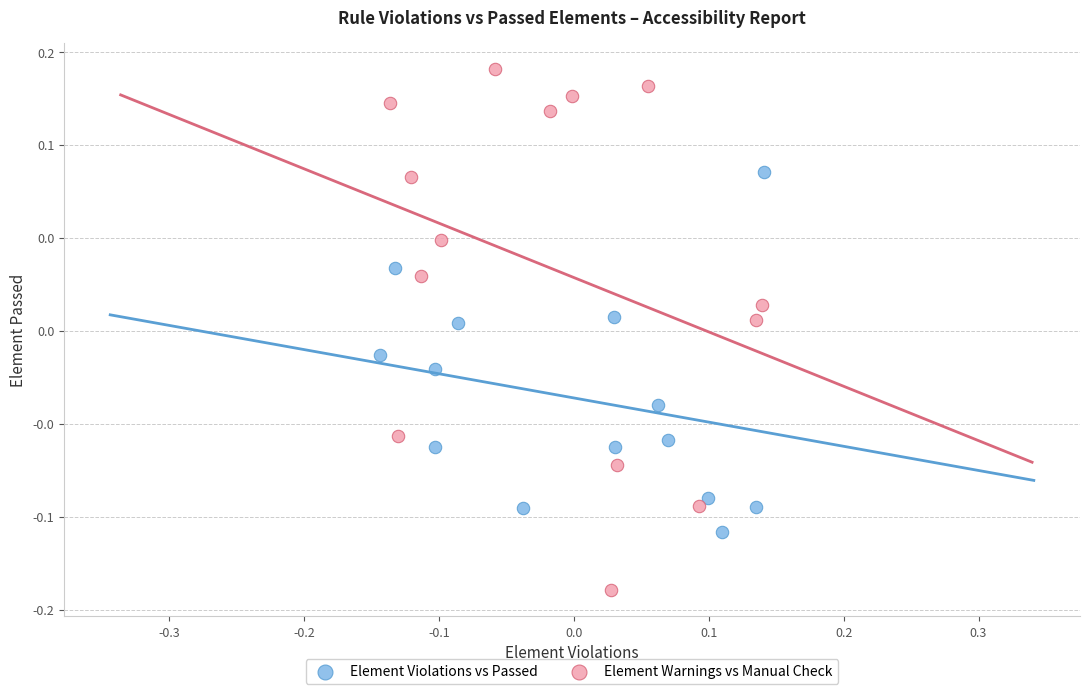

What are all the series names shown in the legend?

Element Violations vs Passed, Element Warnings vs Manual Check